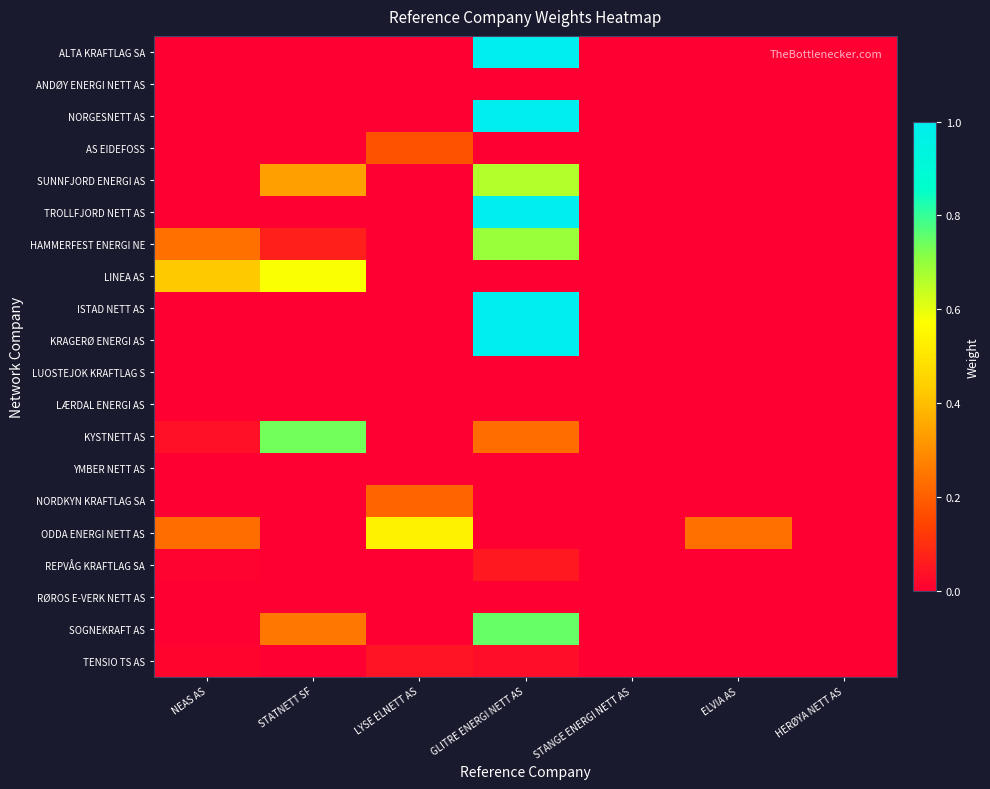

Between STATNETT SF and ELVIA AS, which series saw the biggest shift?

KYSTNETT AS